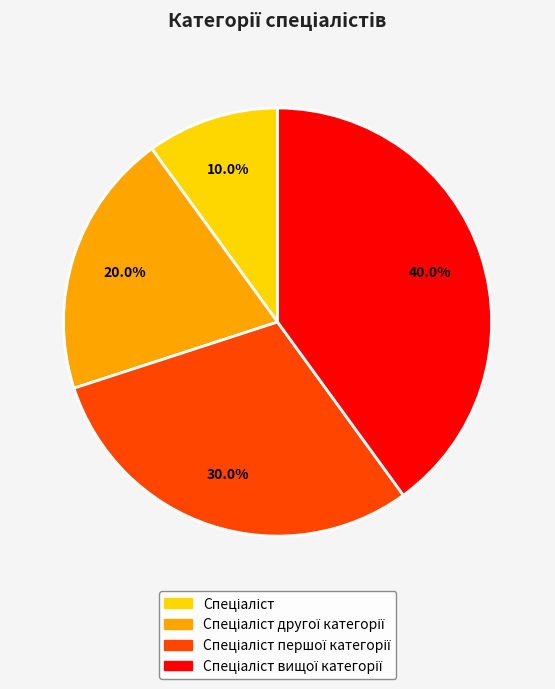

Is there a majority slice in this chart?

No